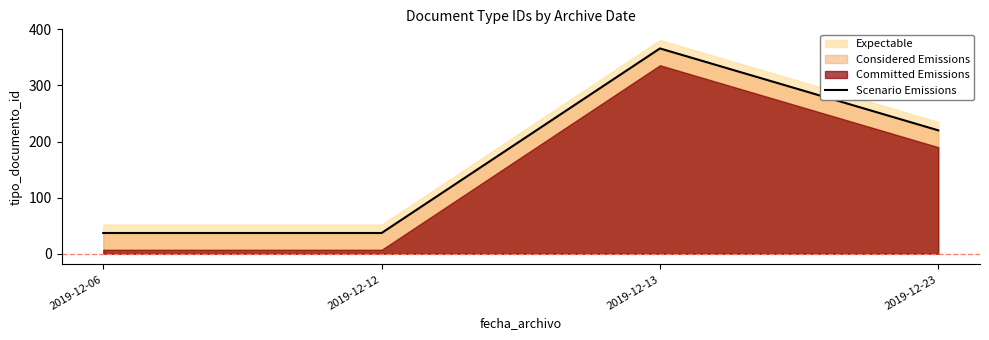

Between 2019-12-23 and 2019-12-06, which is larger?

2019-12-23